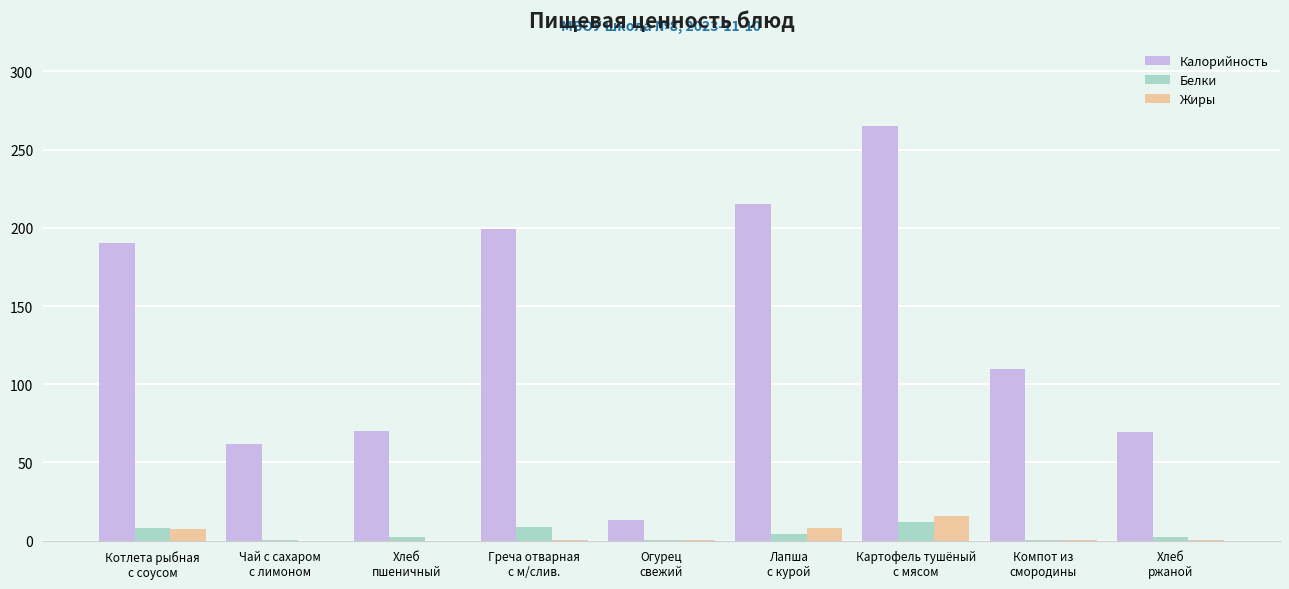

What are all the series names shown in the legend?

Калорийность, Белки, Жиры